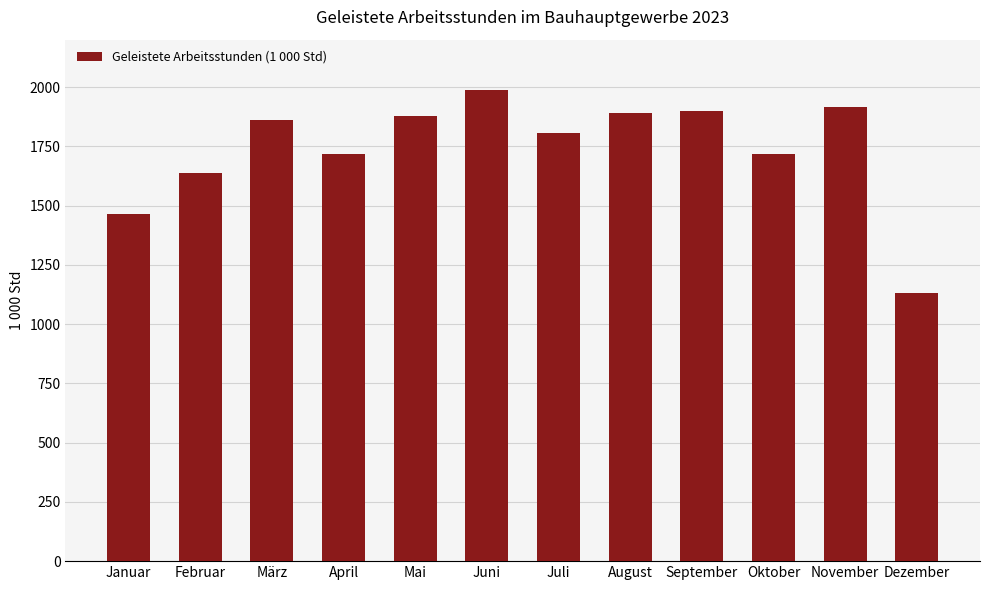

Where does the data first go above 1860?

März